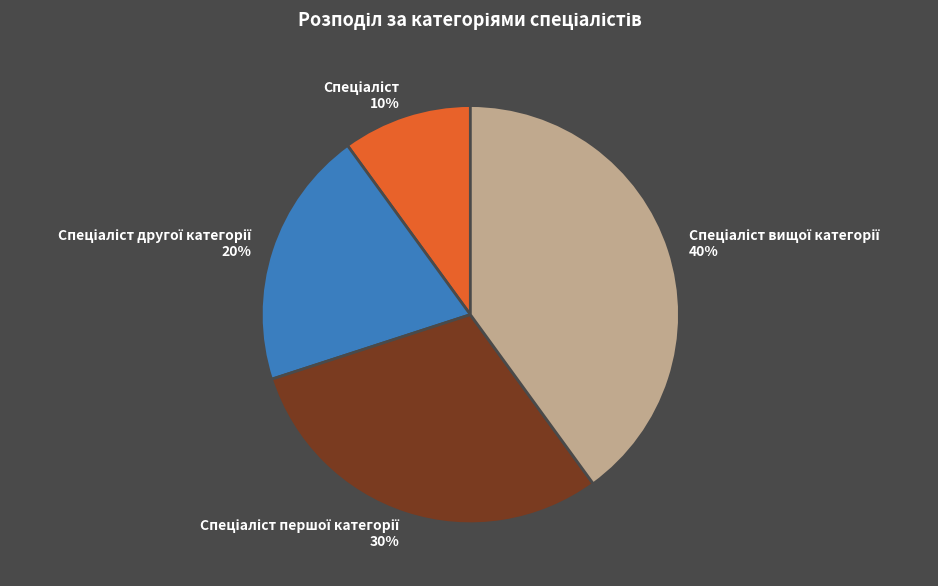

Is there any slice that represents more than half of the pie?

No